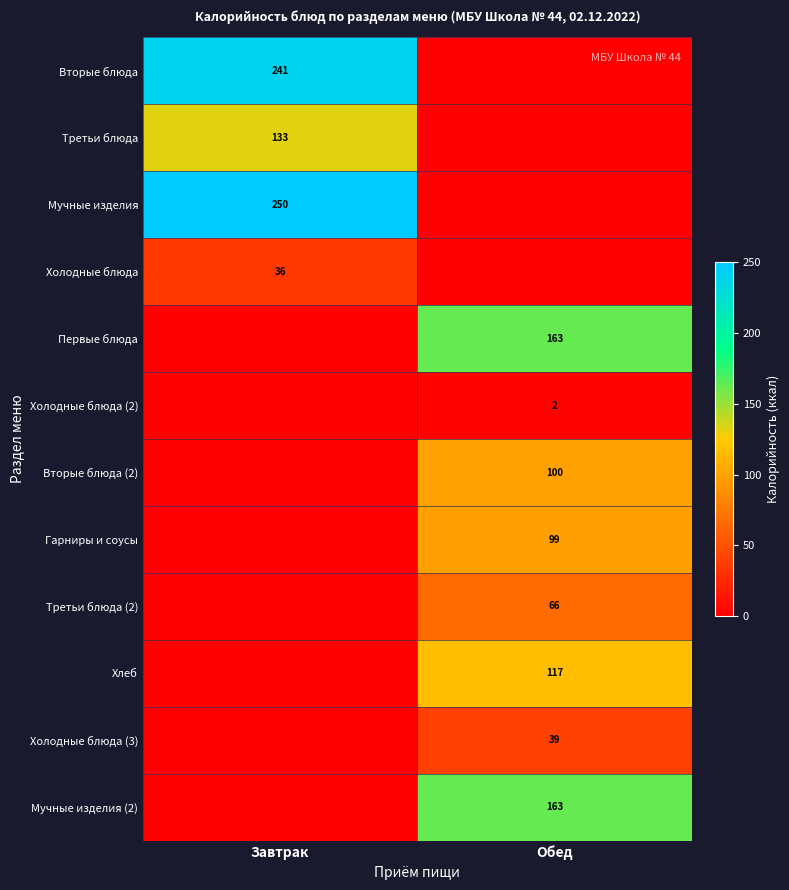

The Третьи блюда (2) series shows 66 at Обед. True or false?

True